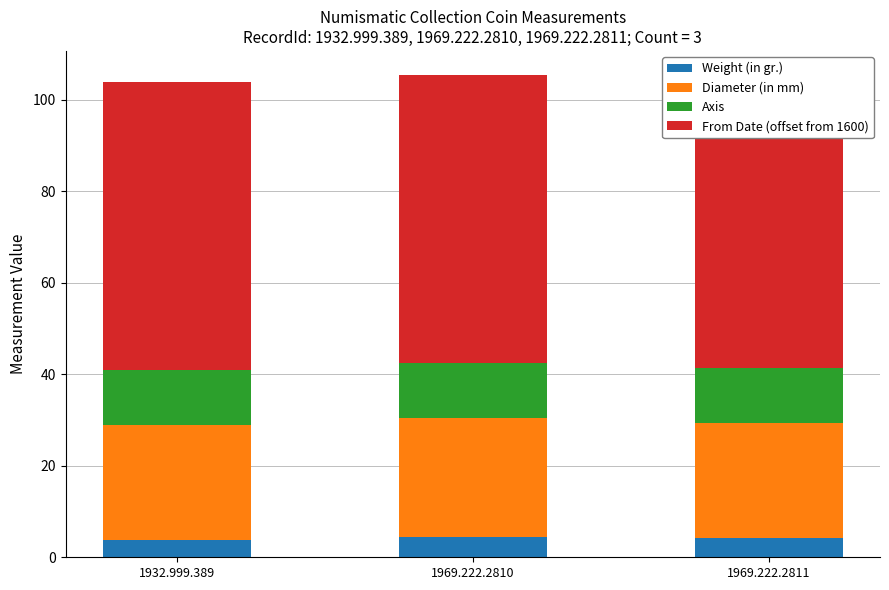

Is it true that Diameter (in mm) equals 36.2 at 1932.999.389?

False